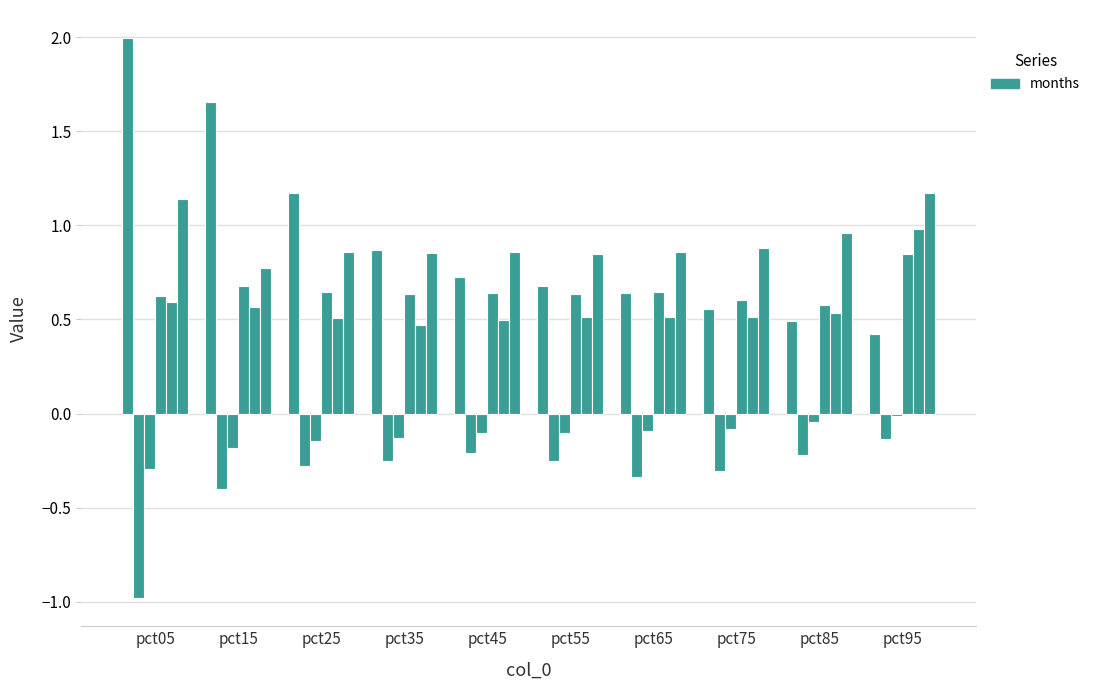

Reading left to right, extract all data points from this chart.

Jan: 2.0	1.7	1.2	0.9	0.7	0.7	0.6	0.6	0.5	0.4
Feb: -1.0	-0.4	-0.3	-0.3	-0.2	-0.3	-0.3	-0.3	-0.2	-0.1
Mar: -0.3	-0.2	-0.1	-0.1	-0.1	-0.1	-0.1	-0.1	-0.0	-0.0
Apr: 0.6	0.7	0.6	0.6	0.6	0.6	0.6	0.6	0.6	0.8
May: 0.6	0.6	0.5	0.5	0.5	0.5	0.5	0.5	0.5	1.0
Jun: 1.1	0.8	0.9	0.9	0.9	0.8	0.9	0.9	1.0	1.2